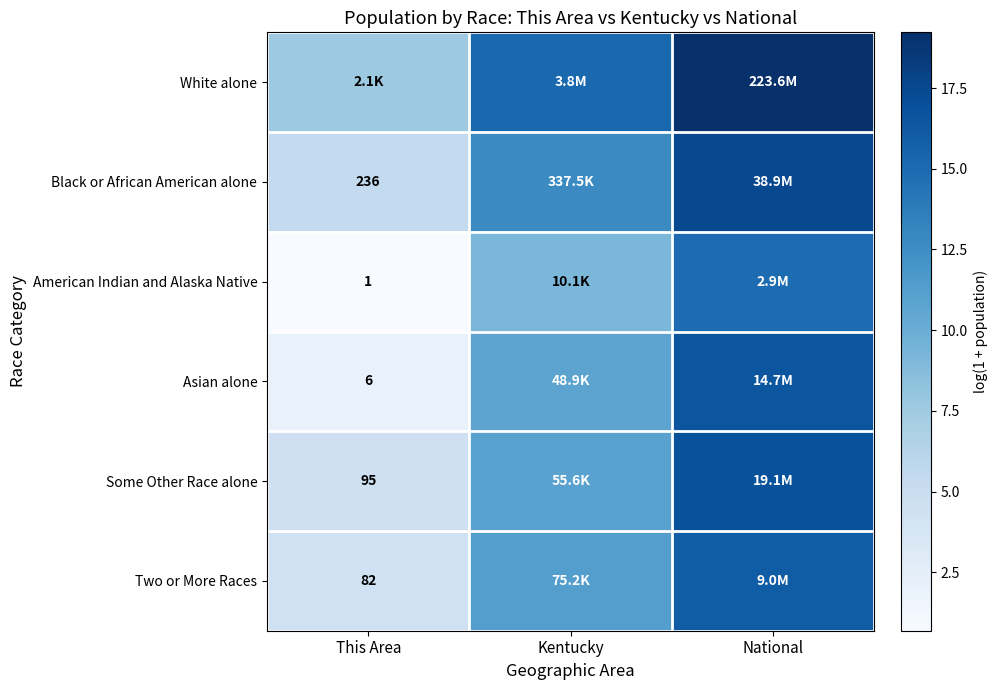

What is the minimum value shown in the chart?

0.7